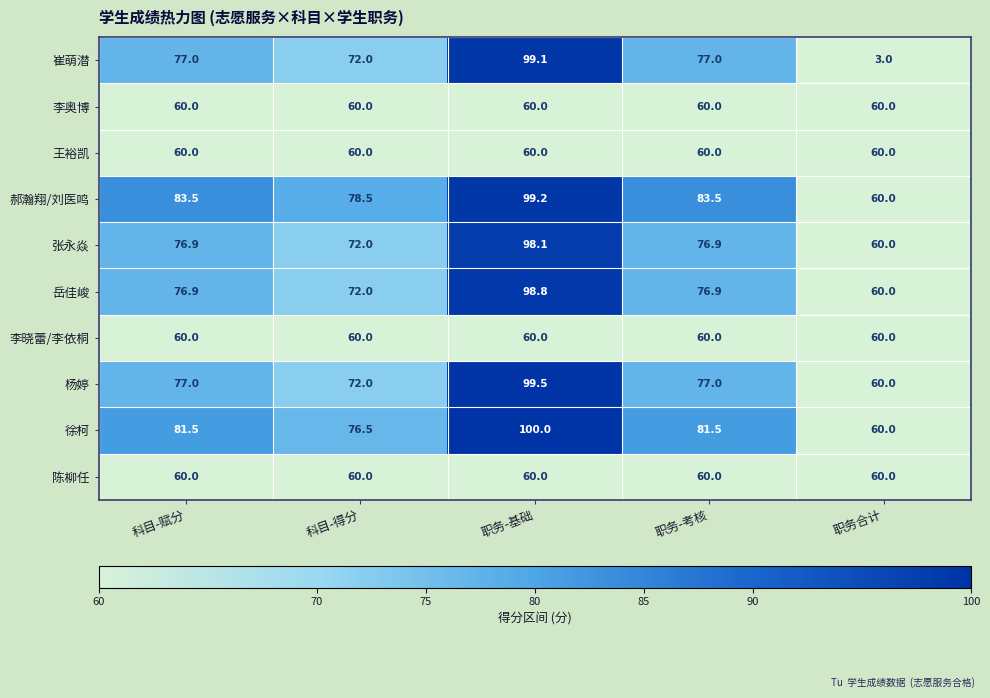

What is the maximum value for 崔萌潜?

99.1